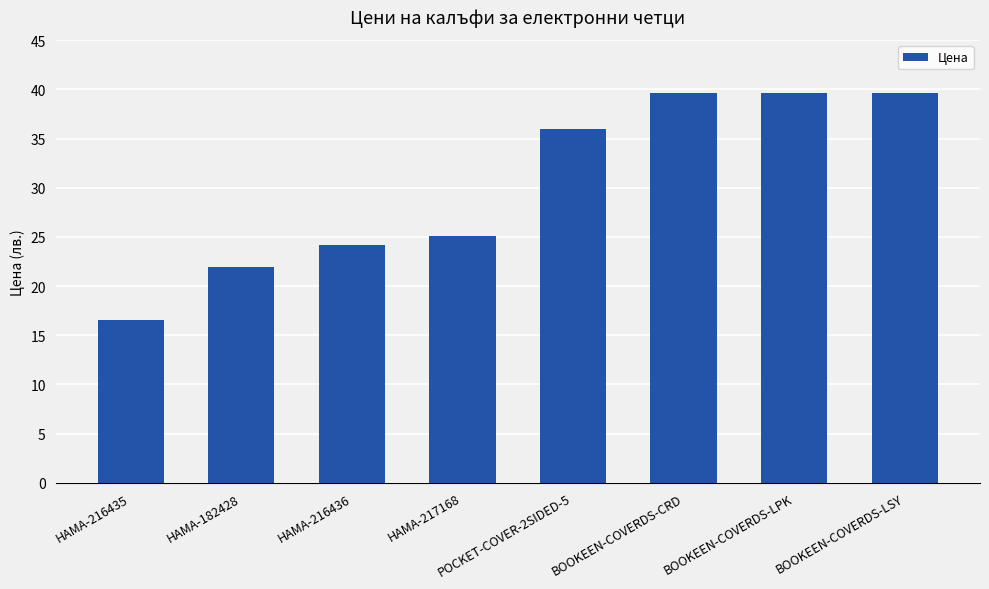

At which label is the value closest to 28?

HAMA-217168